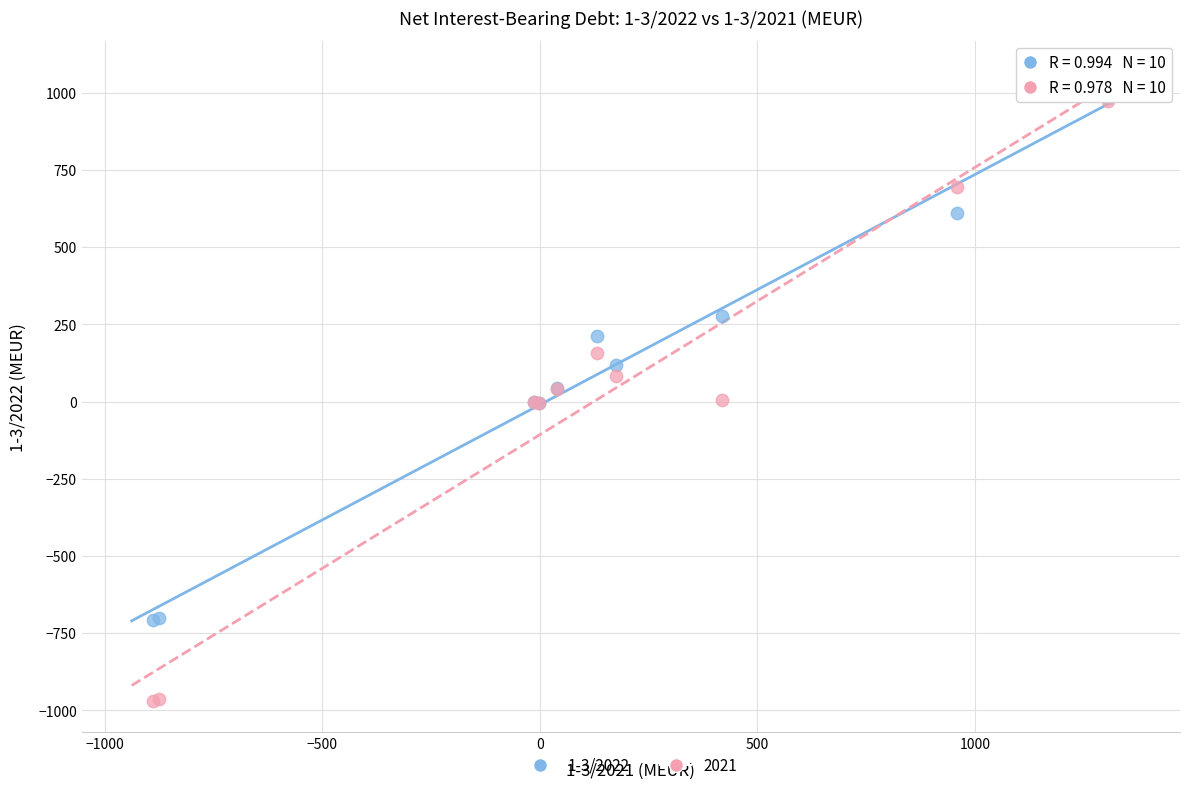

What are all the series names shown in the legend?

1-3/2022, 2021